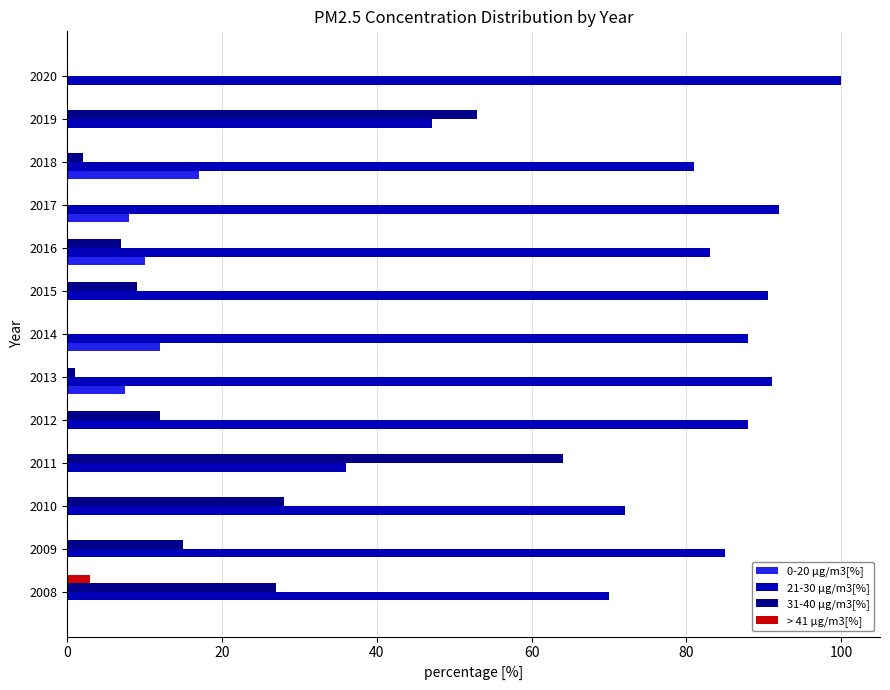

The 31-40 µg/m3[%] series shows 15.0 at 2009. True or false?

True